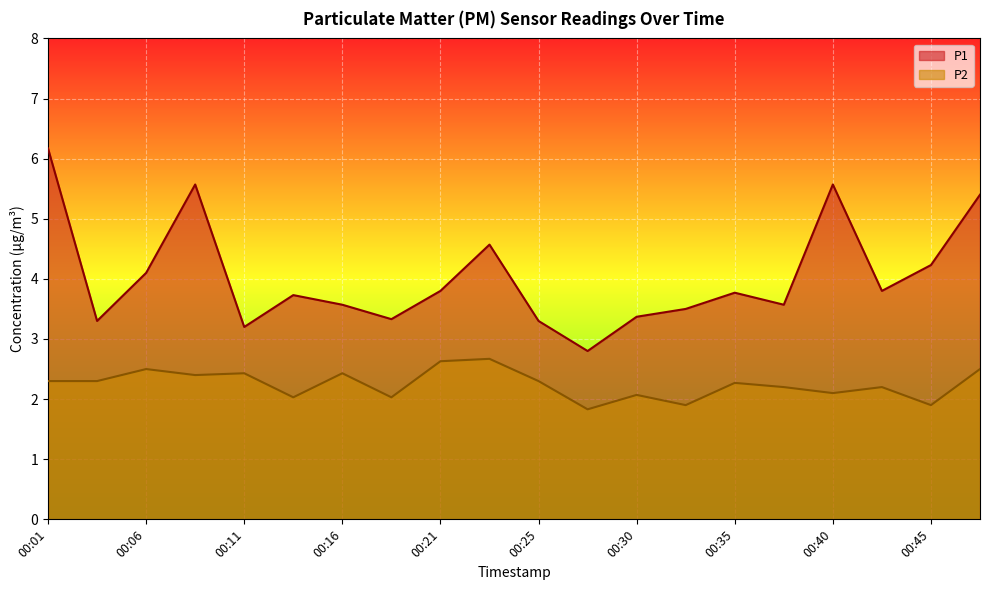

The value of P2 at 00:43 is 3.0. True or false?

False